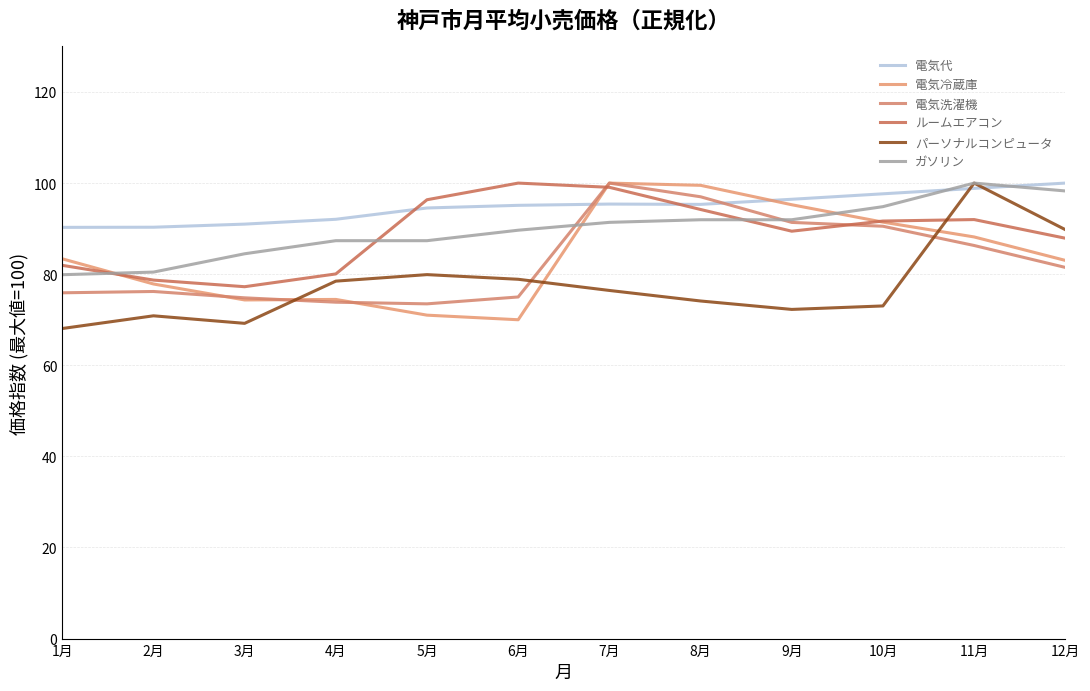

List the labels in order of ガソリン value, largest first.

11月, 12月, 10月, 8月, 9月, 7月, 6月, 4月, 5月, 3月, 2月, 1月